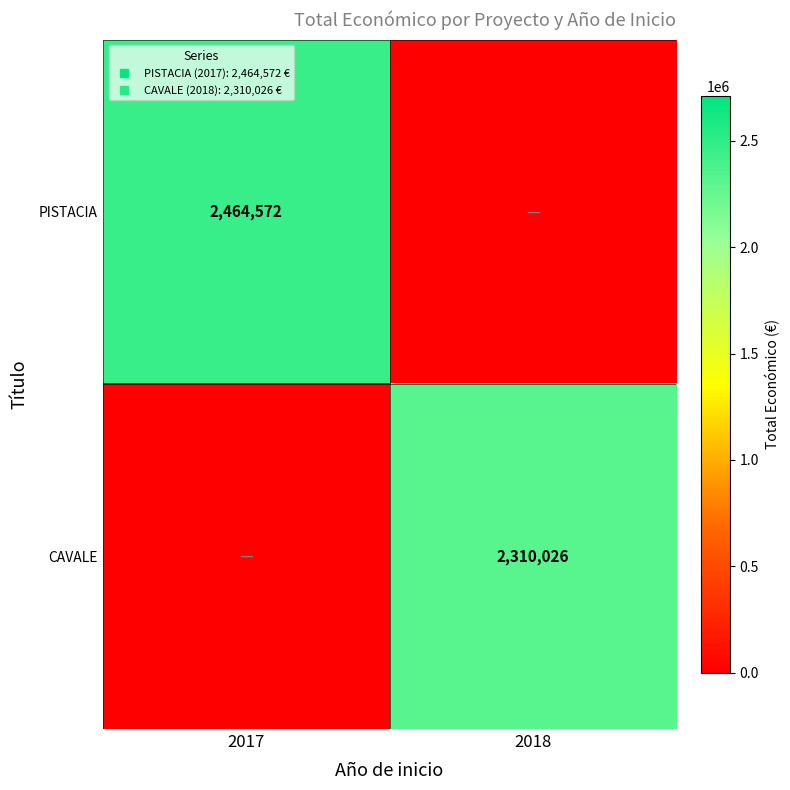

Count the CAVALE values in the range 0 to 2310026.

2